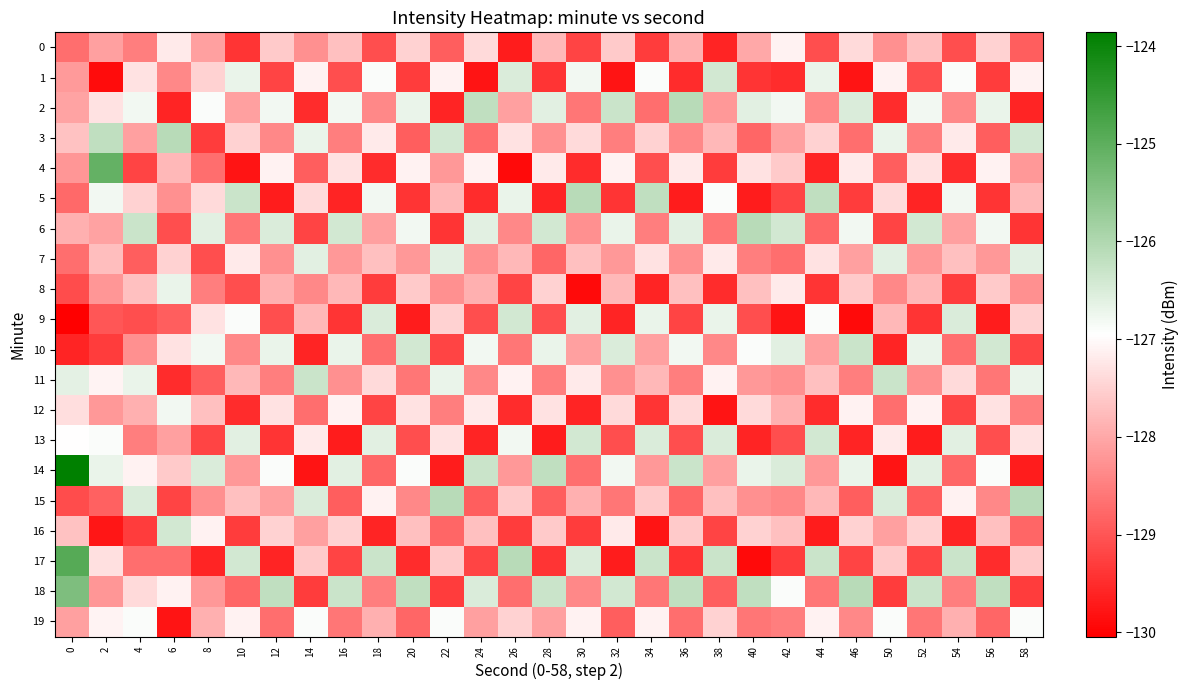

List the series in order of their peak value, highest first.

14, 17, 4, 18, 2, 3, 5, 6, 15, 10, 11, 1, 9, 13, 16, 7, 8, 12, 19, 0